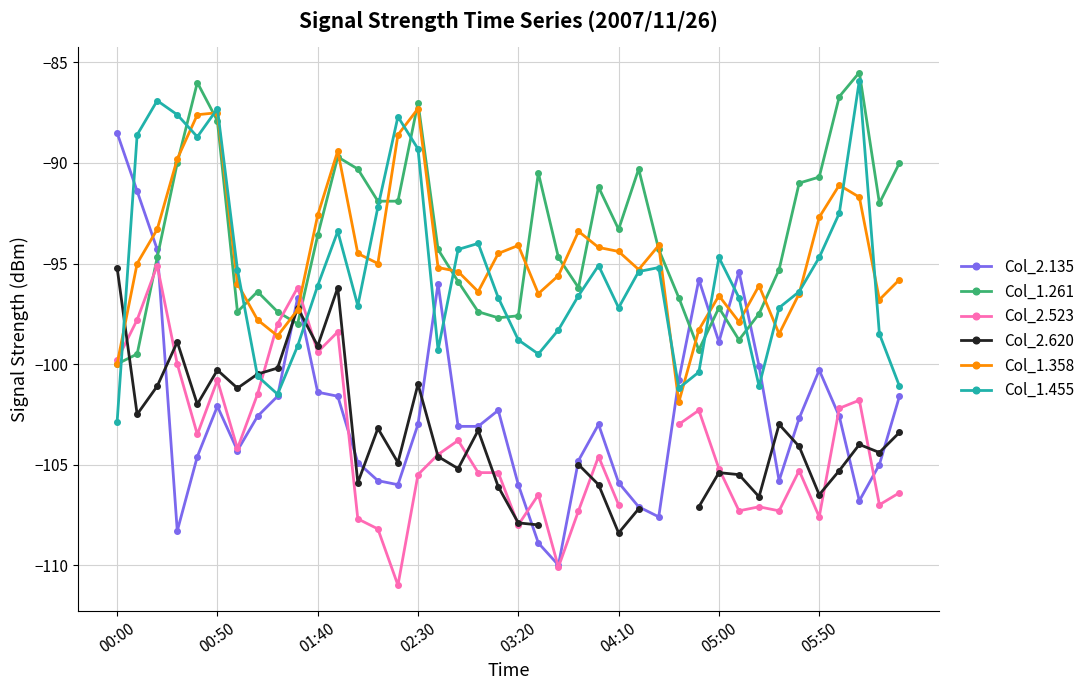

Count the number of data series in this chart.

6